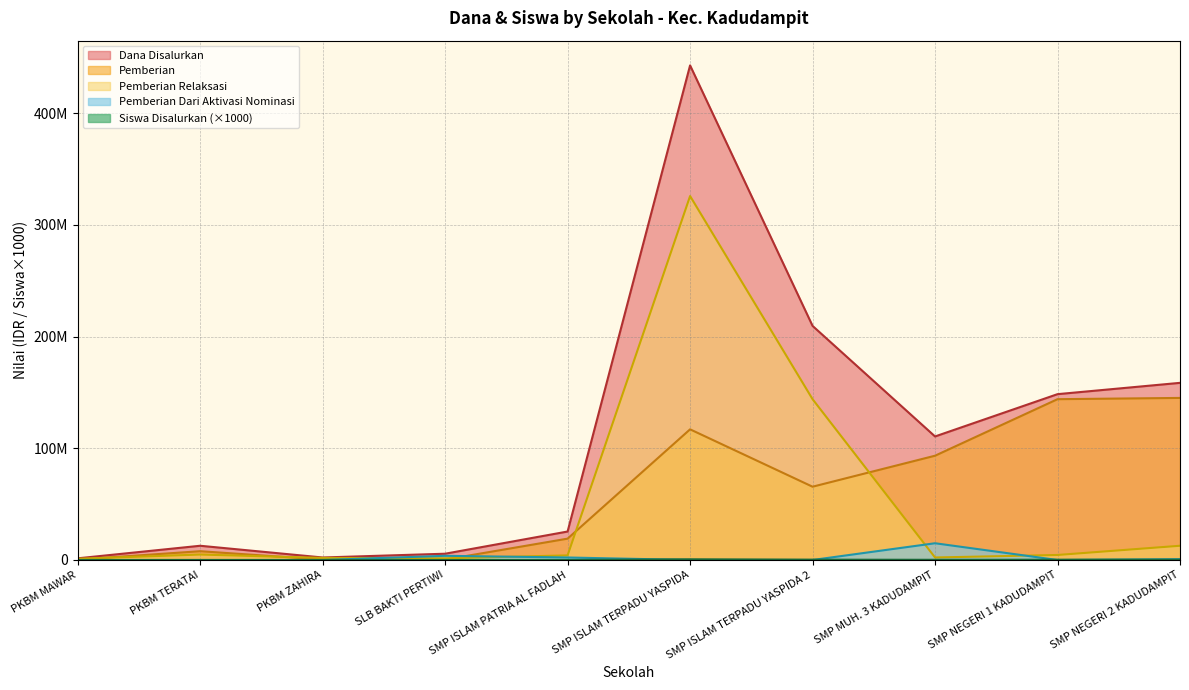

What is the greatest value displayed?

442875000